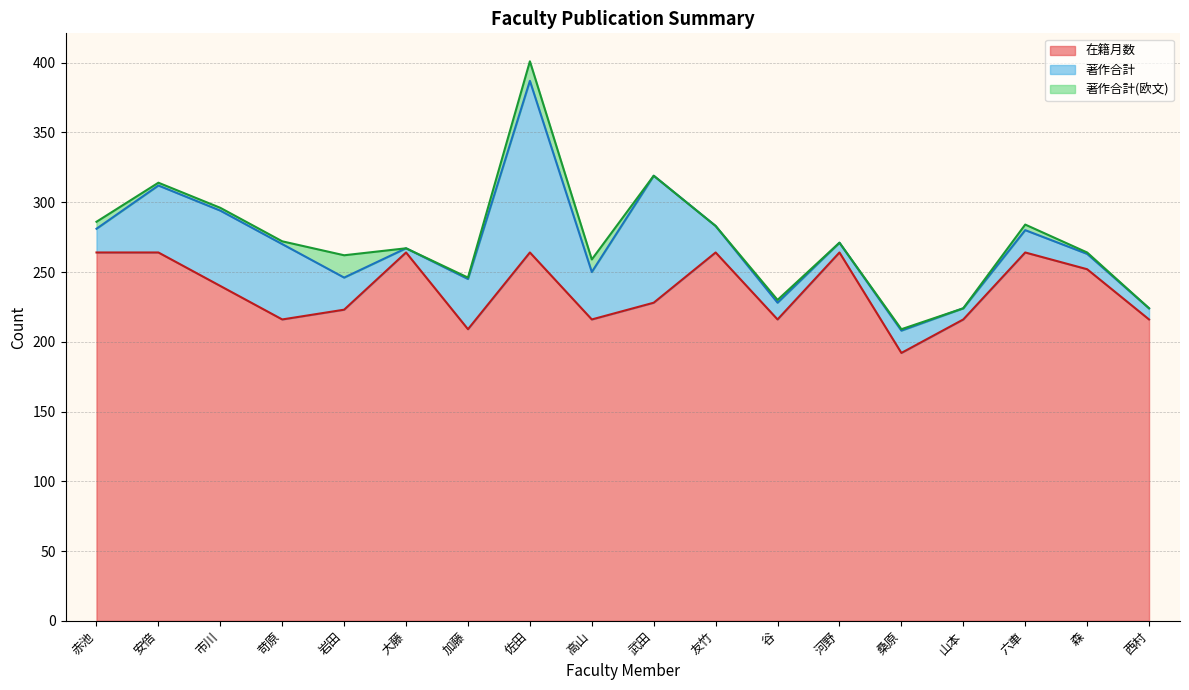

What is the approximate value of 在籍月数 at 森?

252